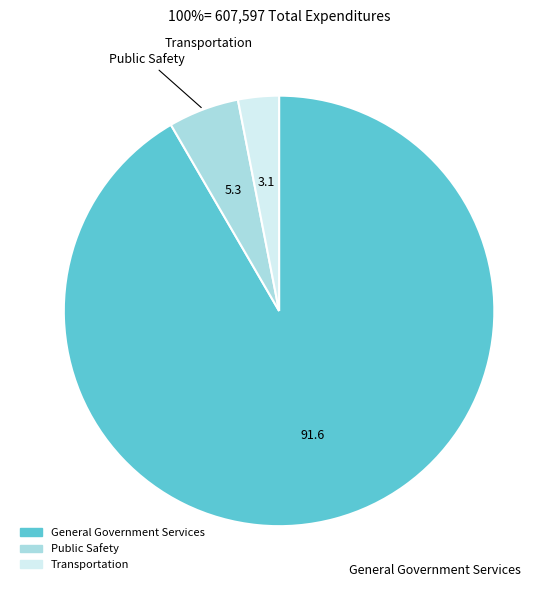

How many slices are in this pie chart?

3